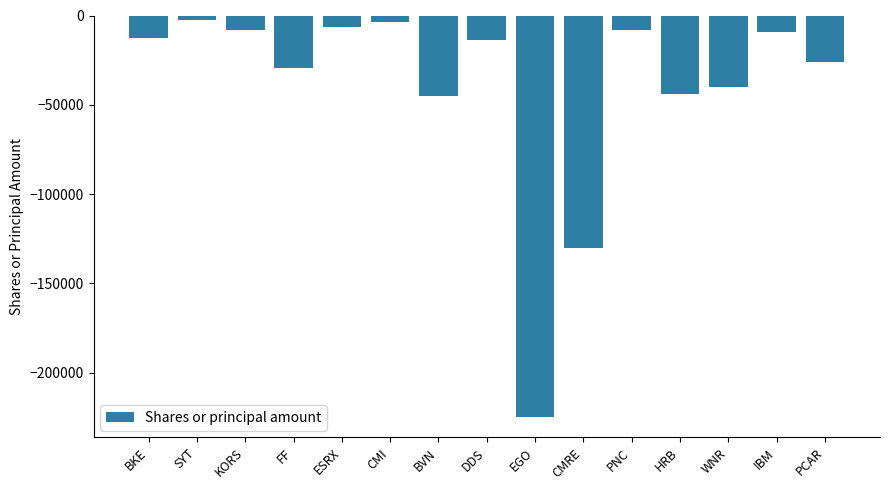

At which label is the value closest to -113839?

CMRE